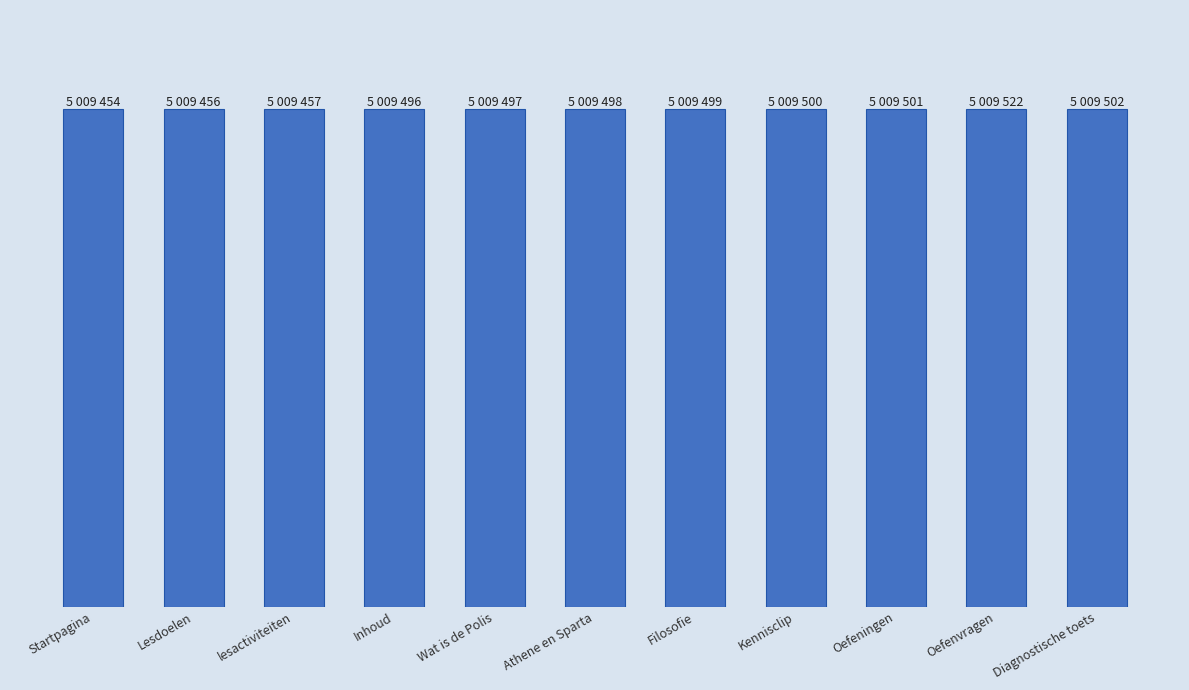

What is the maximum value shown in the chart?

5009522